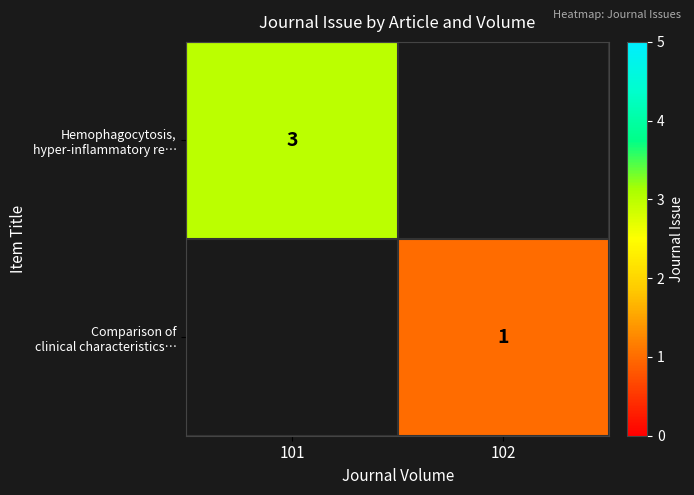

Which series has the widest spread of values?

Hemophagocytosis, hyper-inflammatory re…